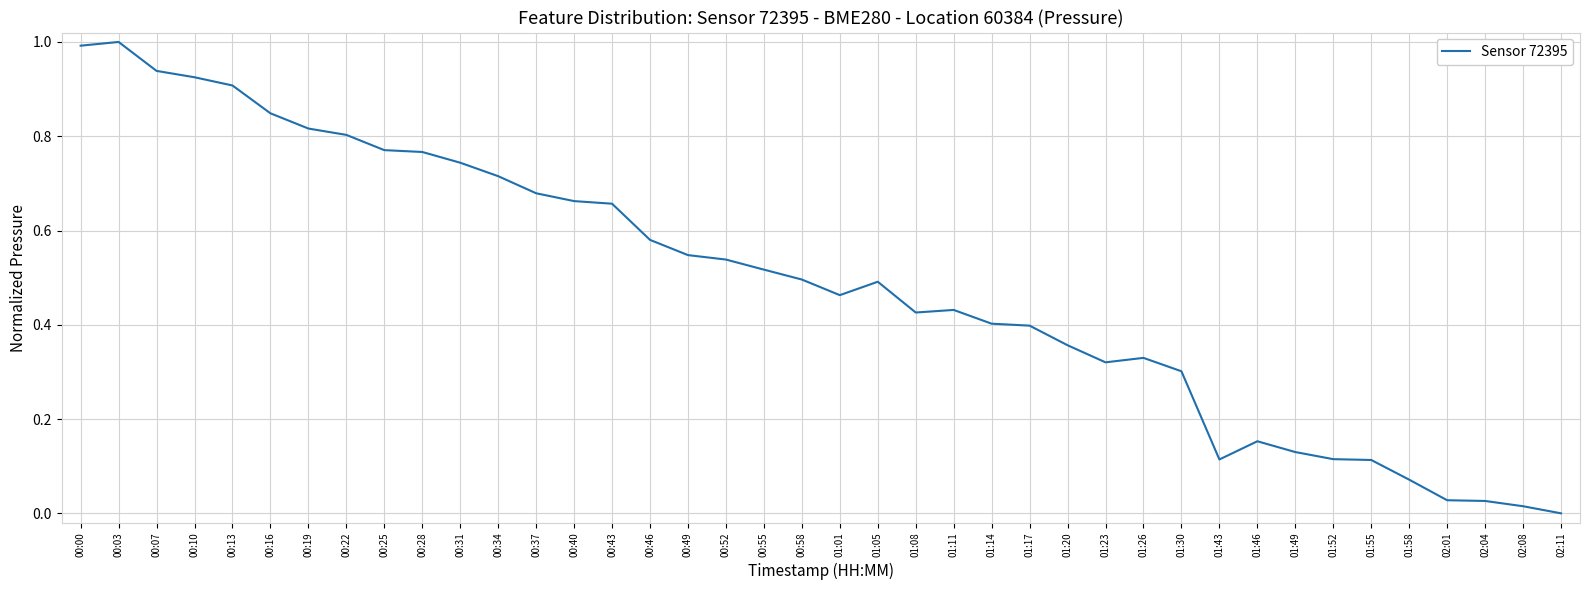

What is the greatest value displayed?

1.0